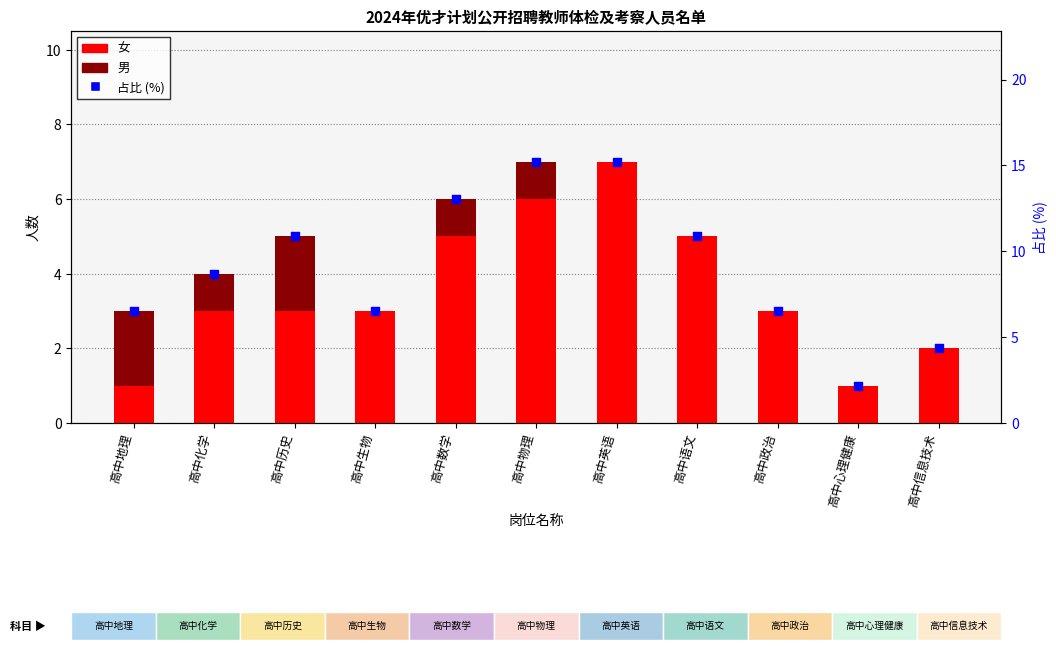

Which series contains the lowest Y value?

男